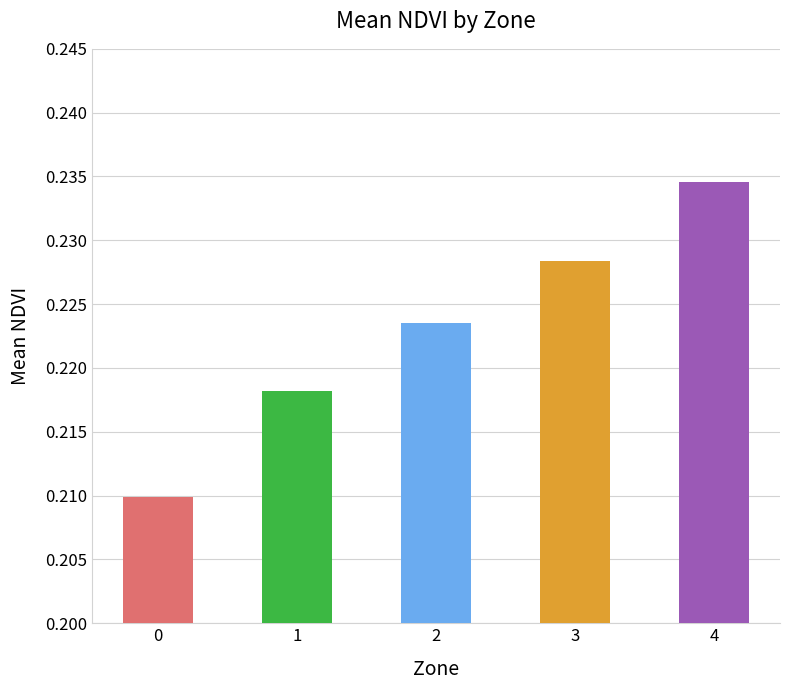

What is the sum of the values at 2 and 4?

0.5